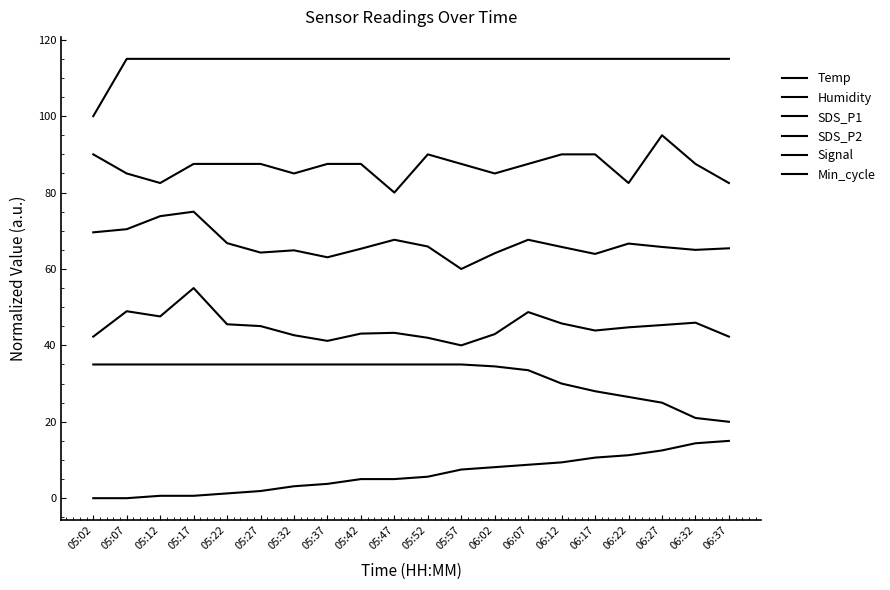

Does the chart have visible grid lines?

No